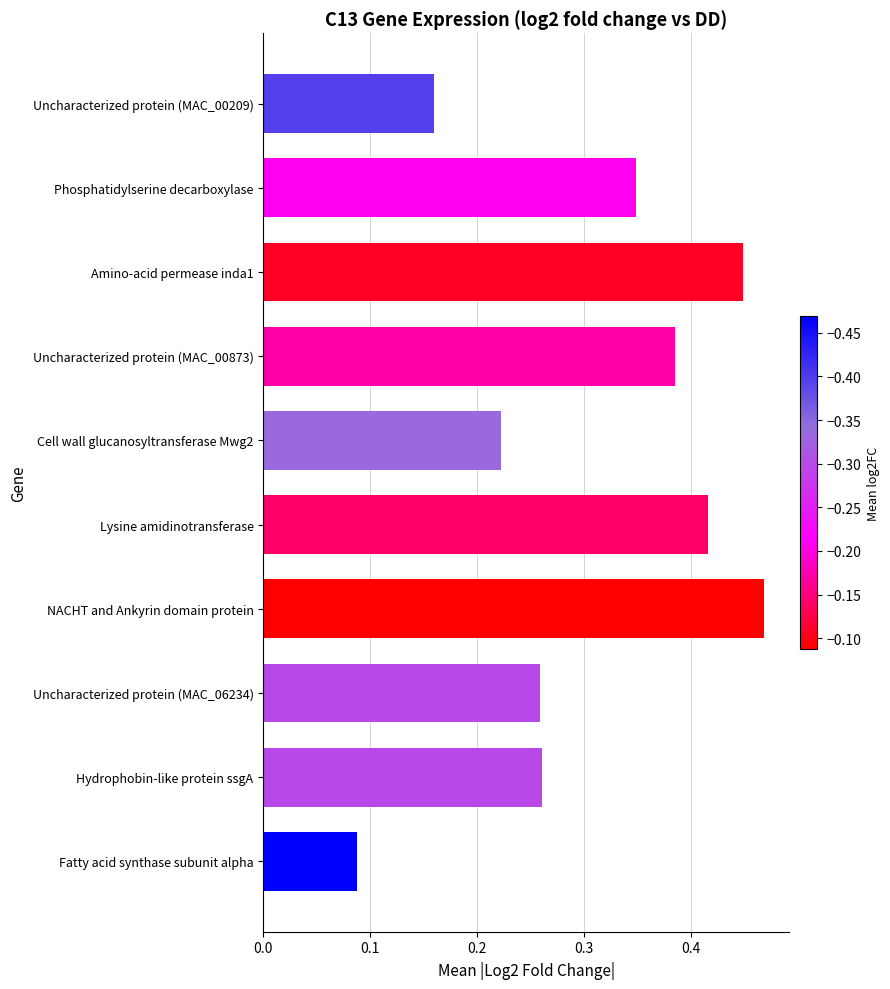

Which label corresponds to the largest value in the chart?

NACHT and Ankyrin domain protein